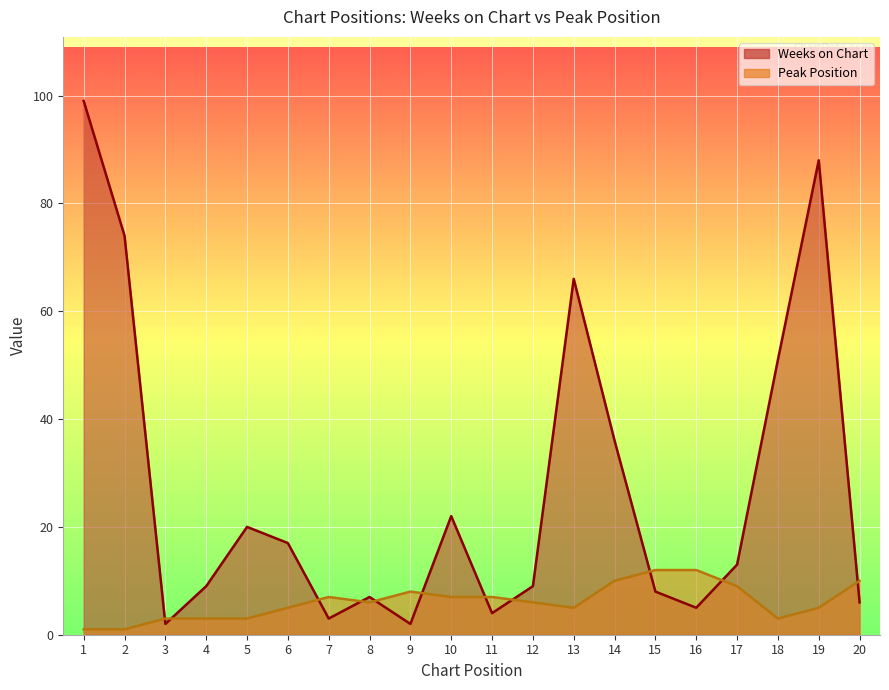

How many lines are shown in the chart?

2